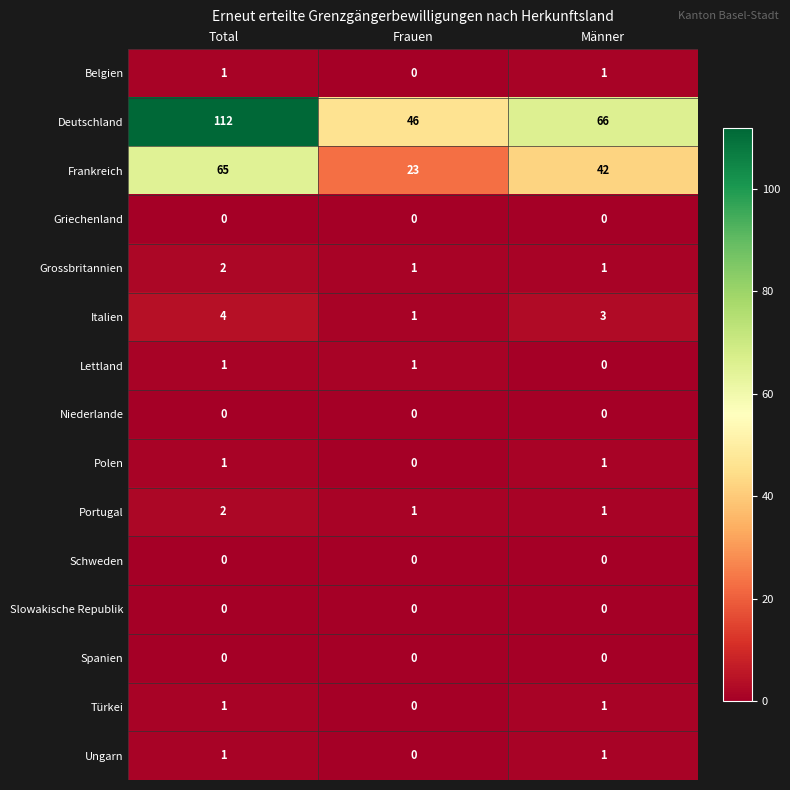

At which category is the sum across all series the highest?

Total